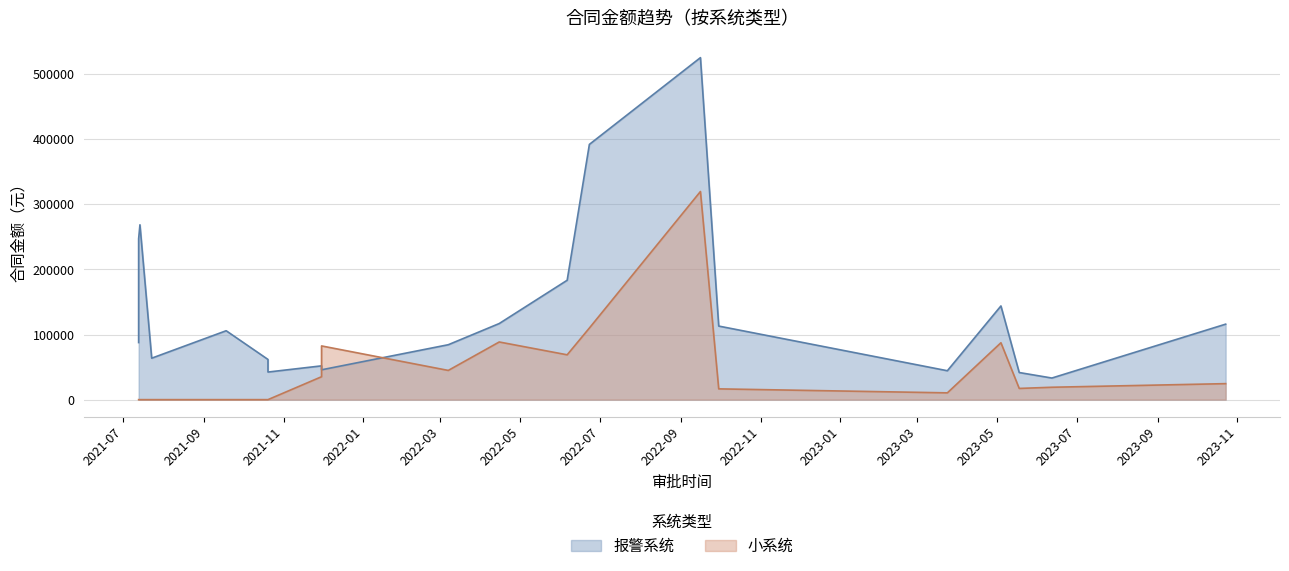

List the labels in order of 小系统 value, largest first.

2022-09-16, 2022-06-23, 2022-04-15, 2023-05-04, 2021-11-30, 2022-06-06, 2022-03-07, 2021-11-30, 2023-10-23, 2023-06-12, 2023-05-18, 2022-09-30, 2023-03-24, 2021-10-20, 2021-10-20, 2021-09-18, 2021-07-23, 2021-07-14, 2021-07-13, 2021-07-13